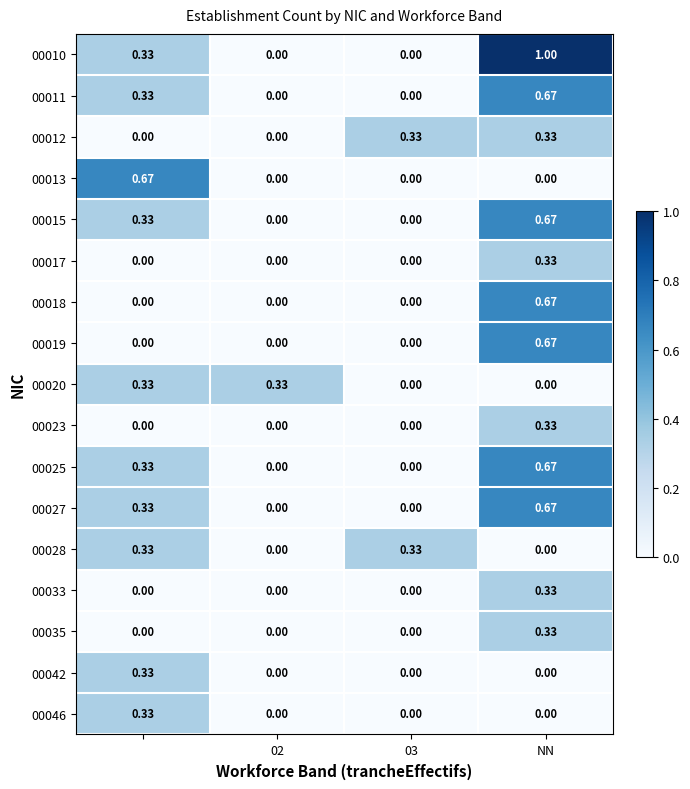

At which category is the sum across all series the highest?

NN